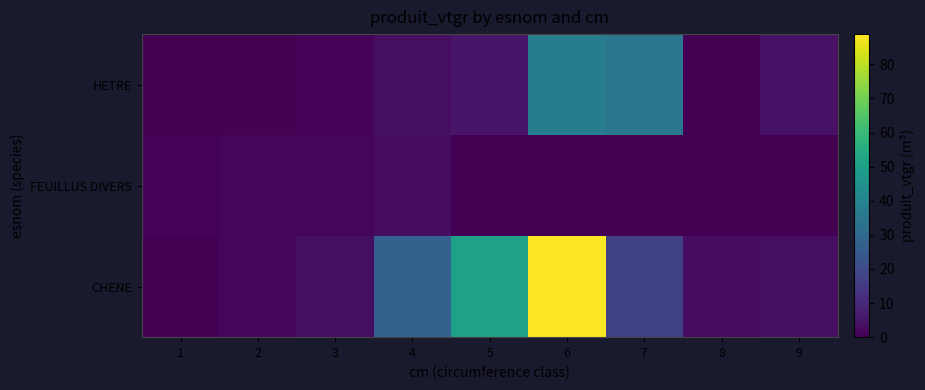

What is the difference between the highest and lowest values at 7?

34.7